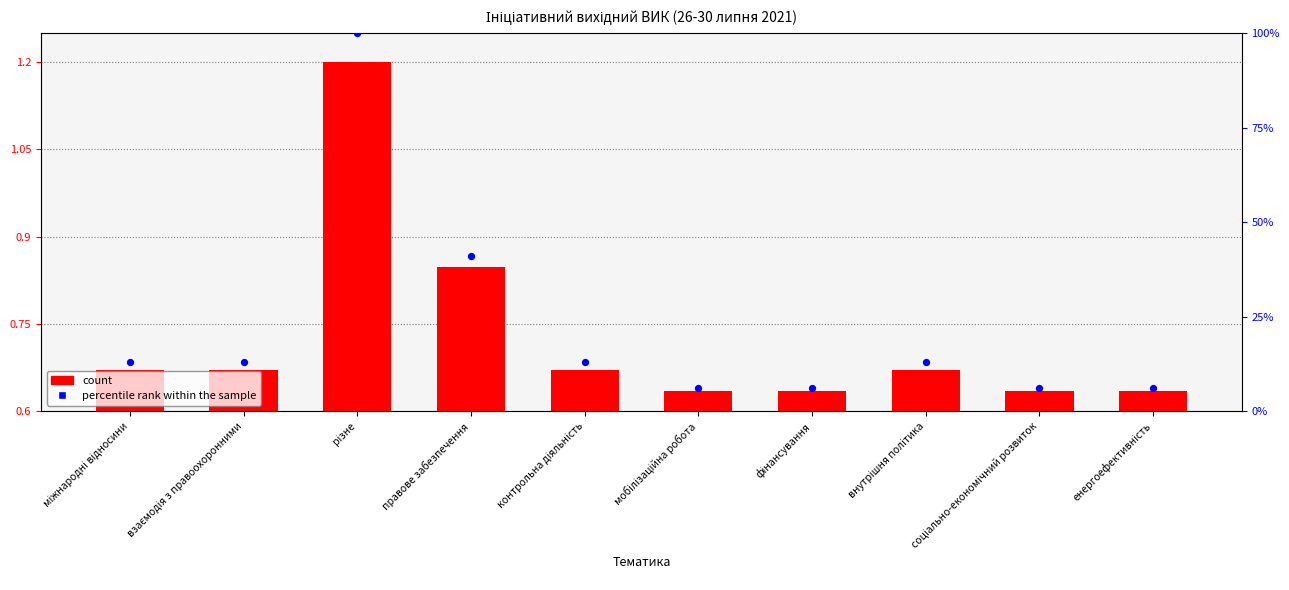

At how many categories does at least one series exceed 28?

2